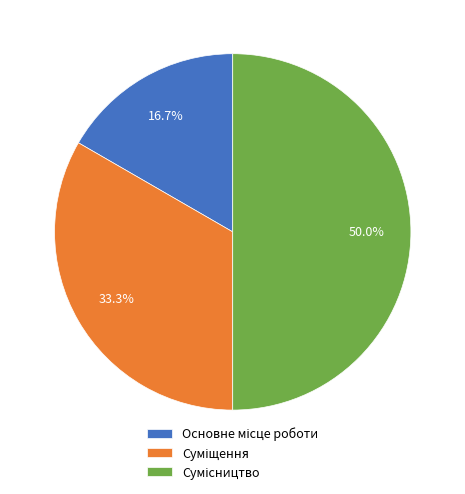

To the nearest percent, what is the difference between the largest and smallest slice percentages?

33%